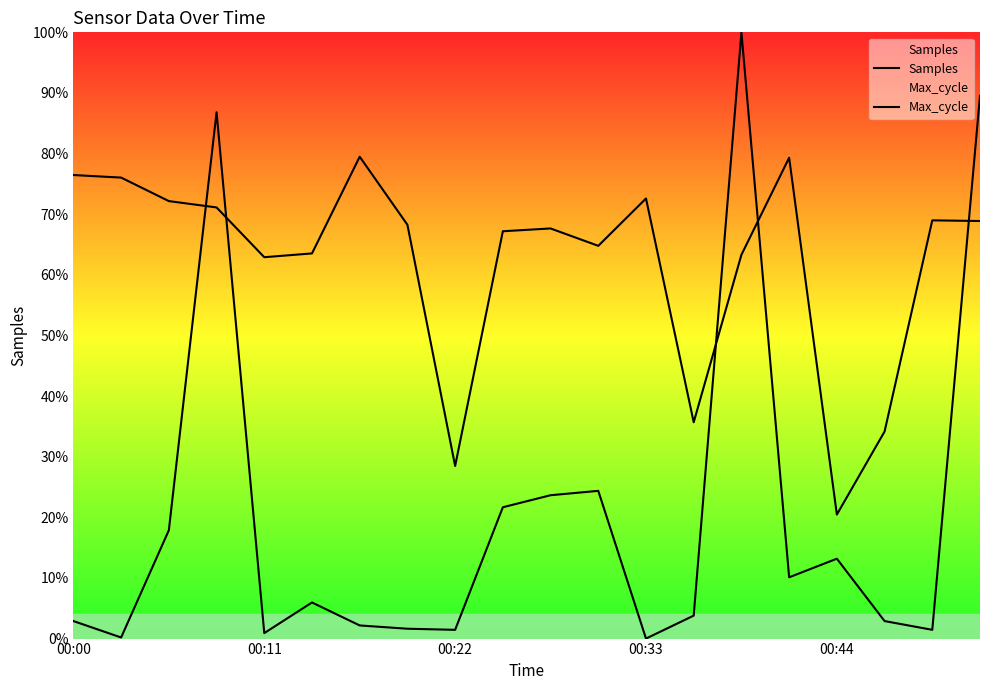

List the series in order of their peak value, lowest first.

Samples, Max_cycle